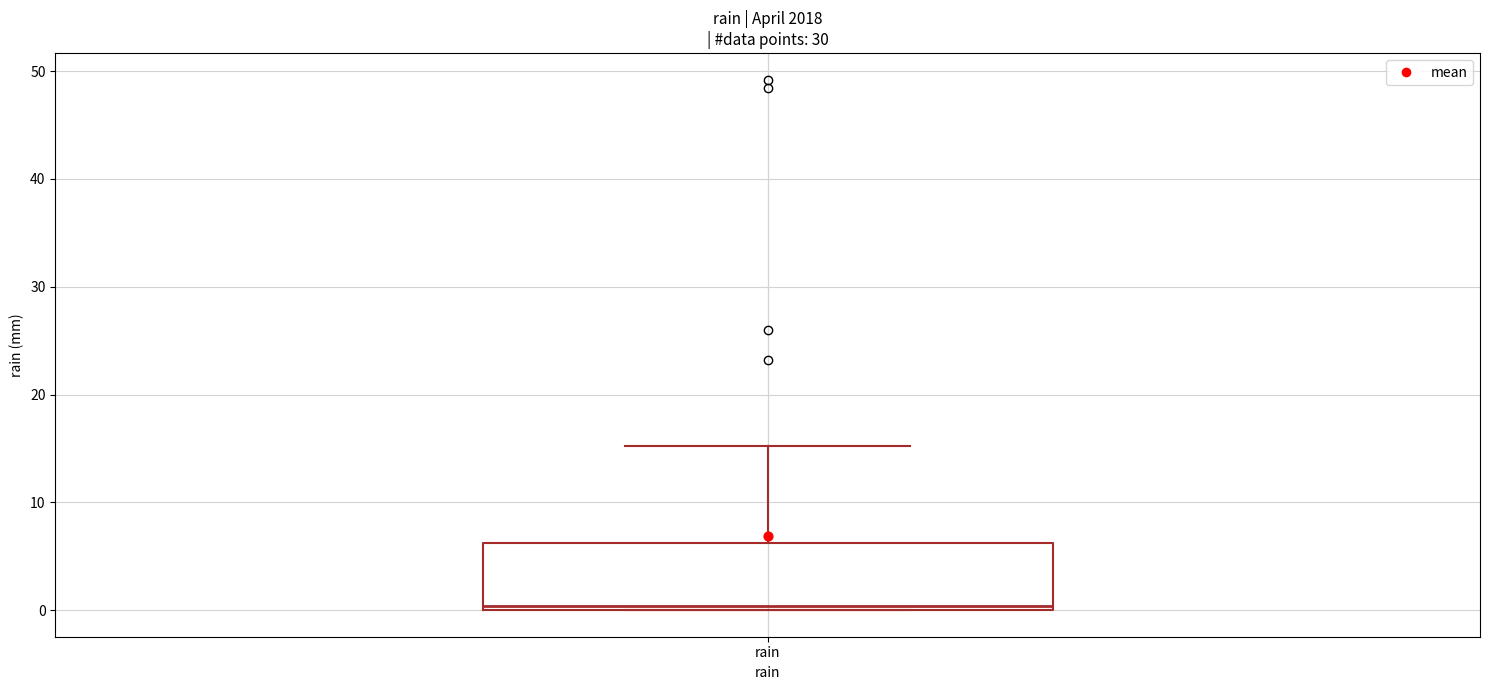

Read this box plot against the y-axis: the position of the median line, the range covered by the box, and the ends of both whiskers. The values are not printed on the chart, so give them approximately, as read against the axis.

median 0 (just above the box's lower edge), box 0 to 6, whiskers 0 to 15